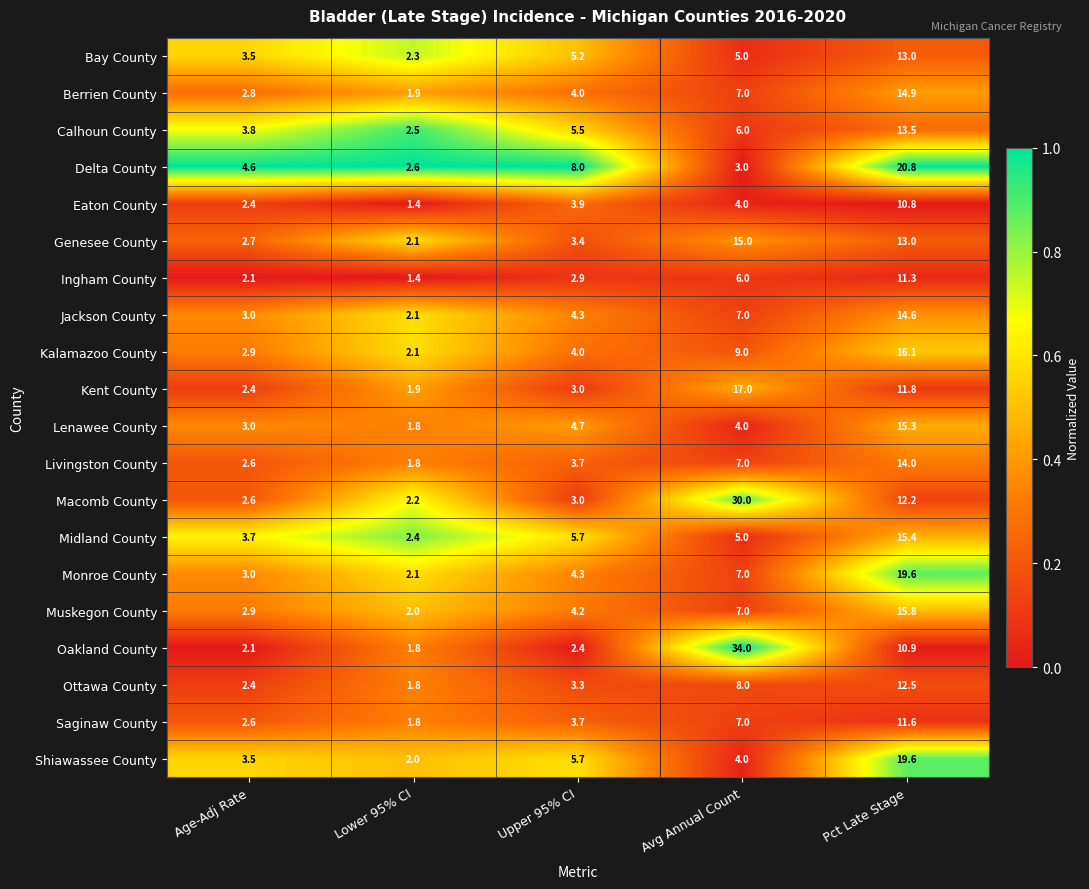

What is the spread (max minus min) of values at Lower 95% CI?

1.2